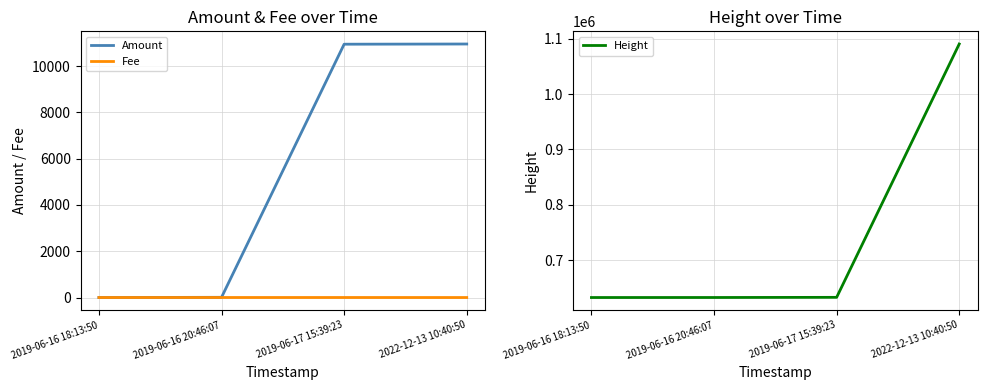

What is the label of the 1st point from the right?

2022-12-13 10:40:50